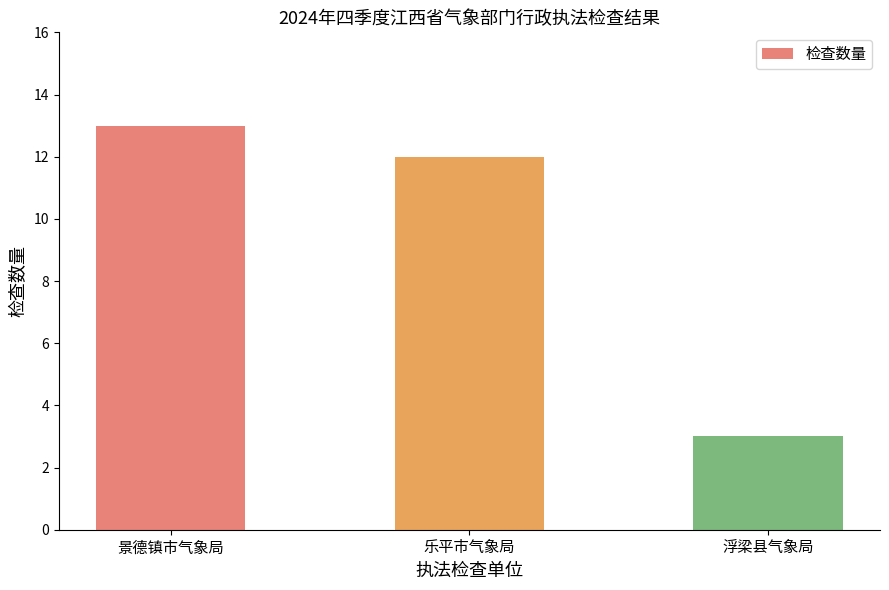

How many bars are there in total?

3